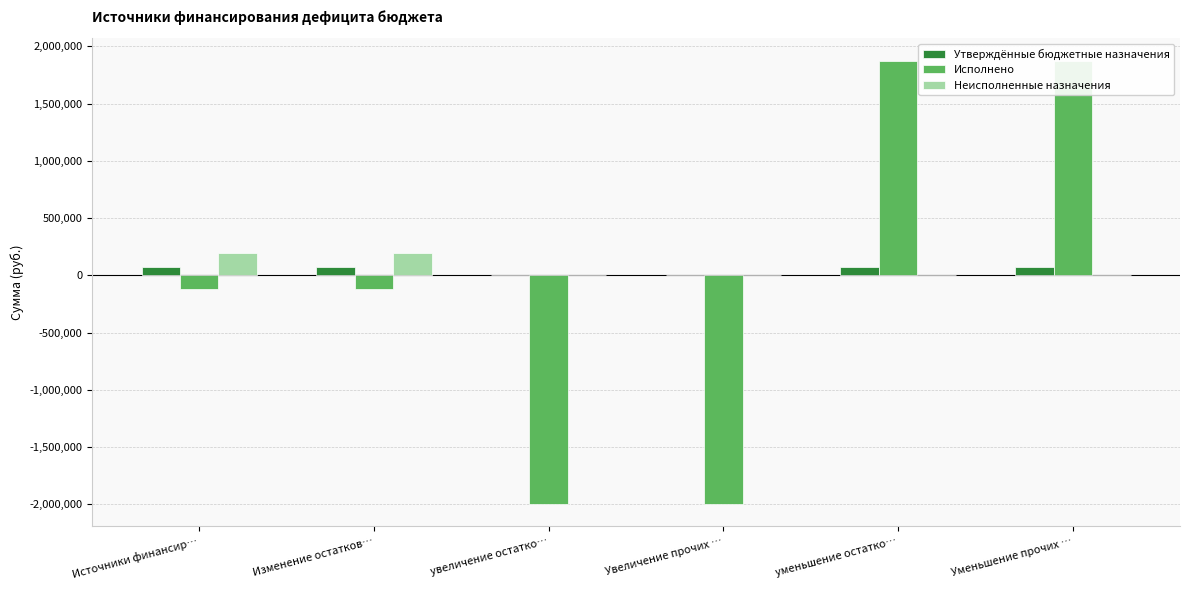

Rank the series by their maximum value, from lowest to highest.

Утверждённые бюджетные назначения, Неисполненные назначения, Исполнено